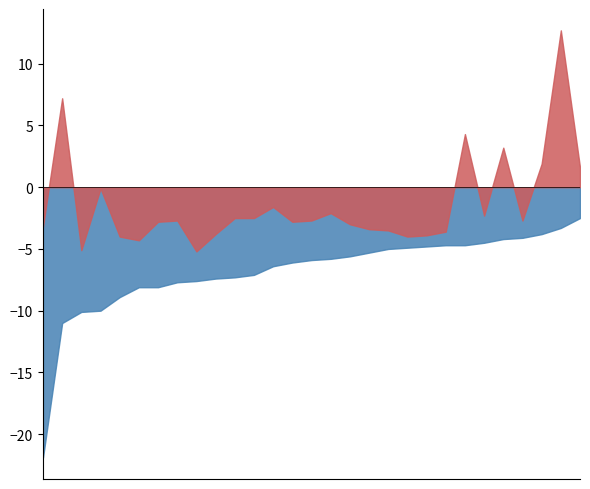

True or false: Lower 95% CI has more than 0 points higher than both neighbors.

True